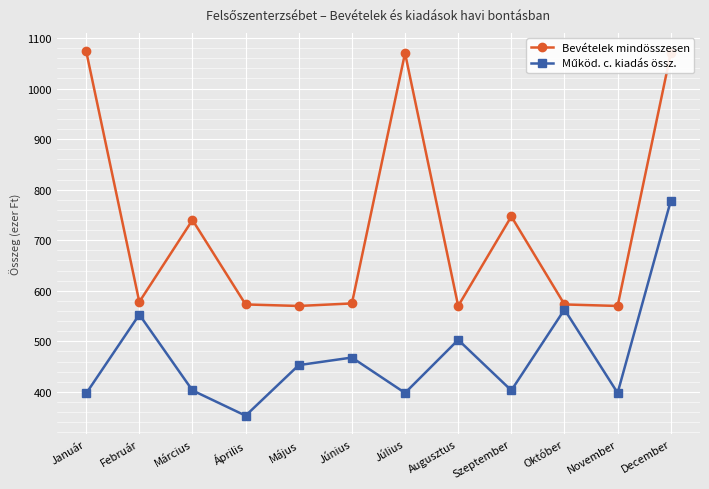

What is the smallest value displayed?

353